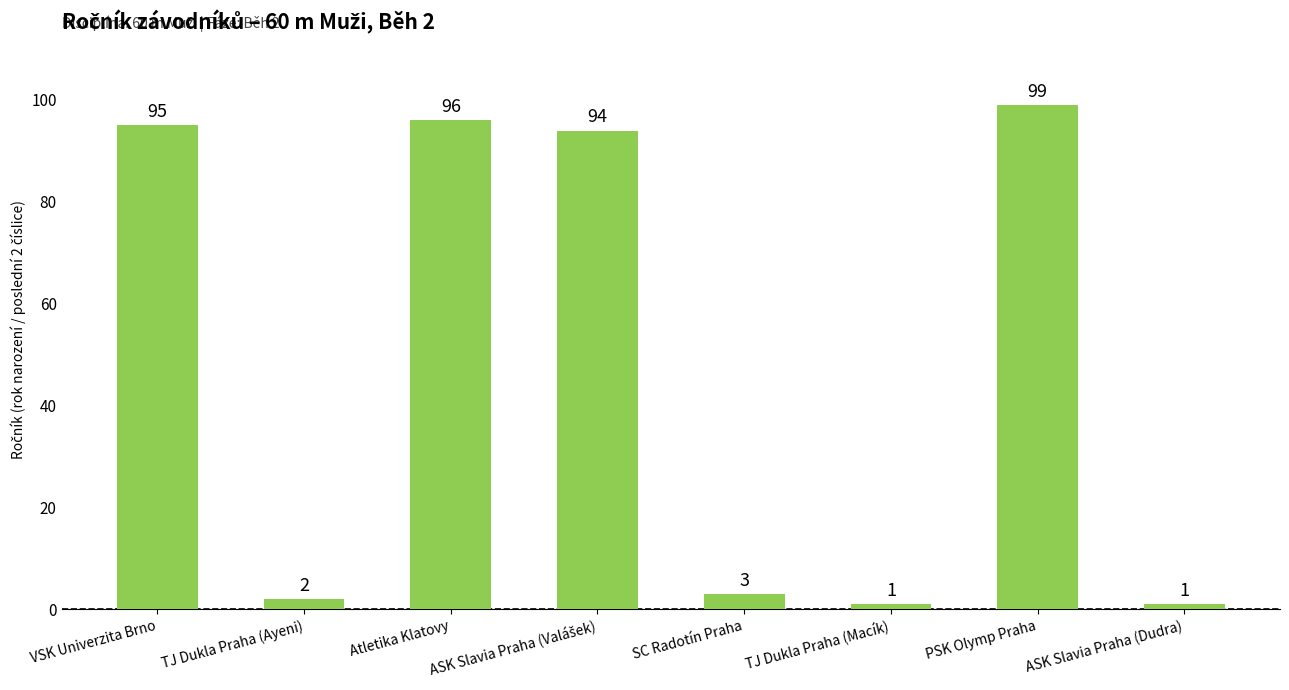

How many categories are shown in the chart?

8